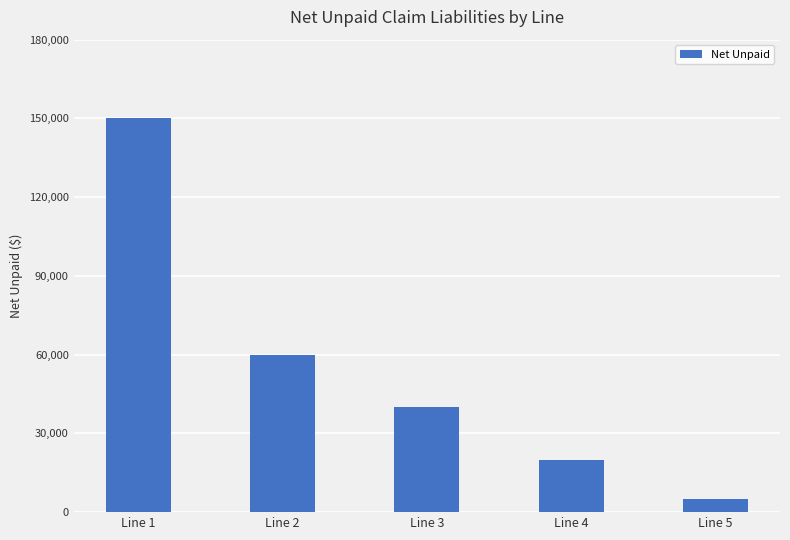

The value at Line 1 is 150000. True or false?

True